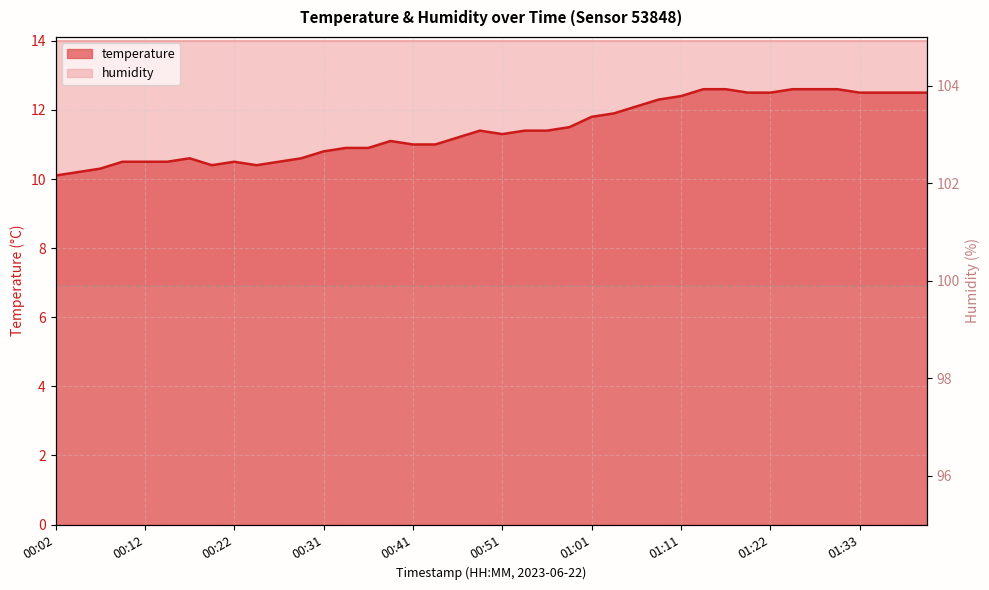

What is the ratio of the value at 01:25 to the value at 00:53?

1.1